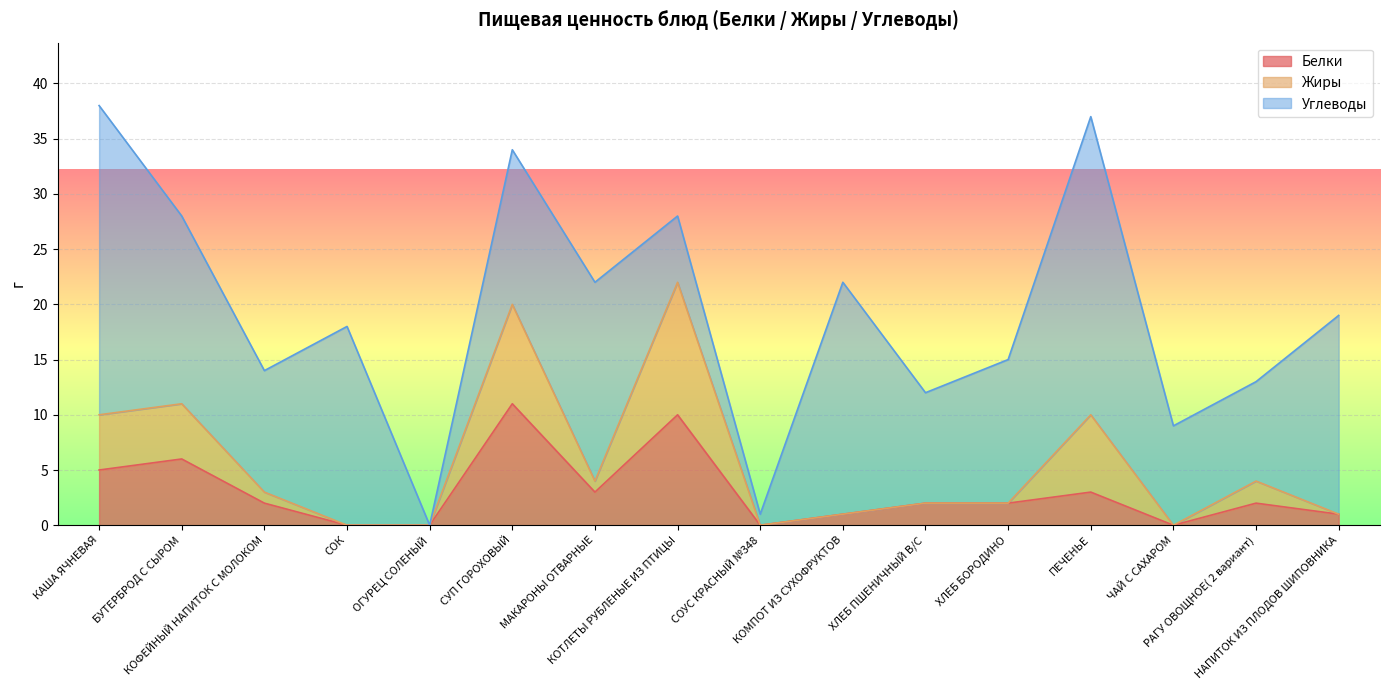

What position from the right is КОТЛЕТЫ РУБЛЕНЫЕ ИЗ ПТИЦЫ?

9